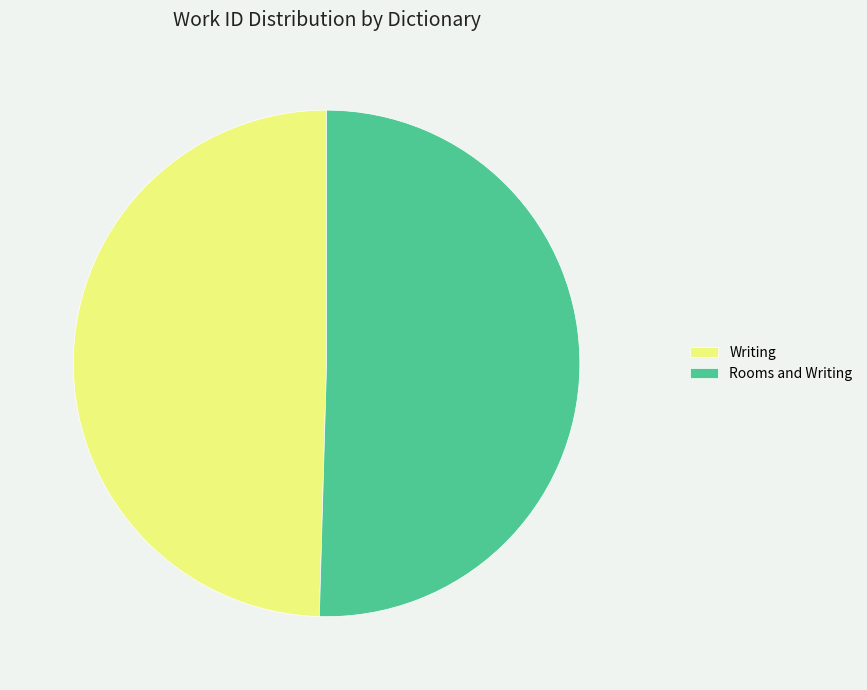

Which category accounts for the majority?

Rooms and Writing